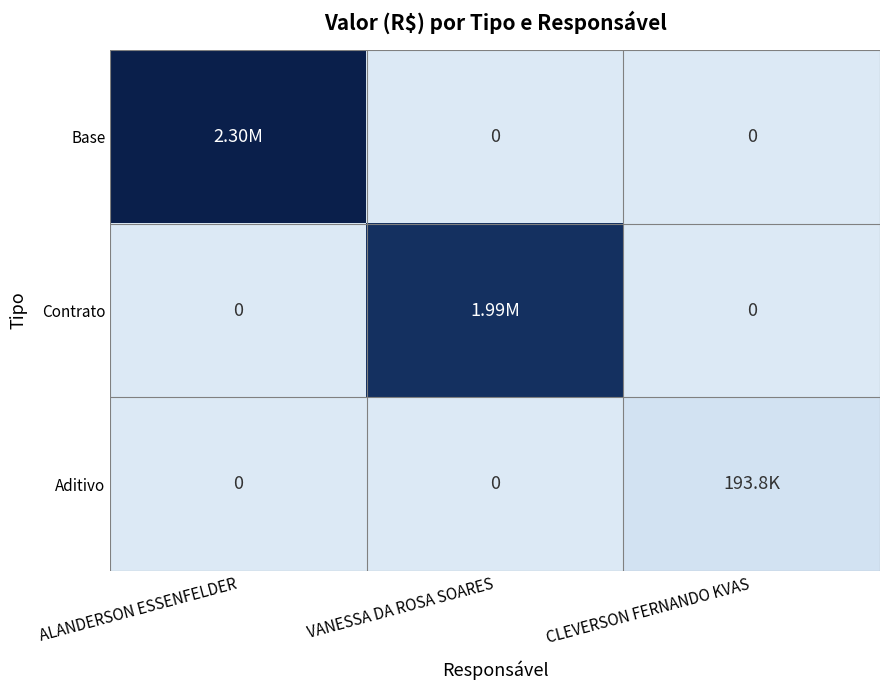

How many data points does each series have?

3